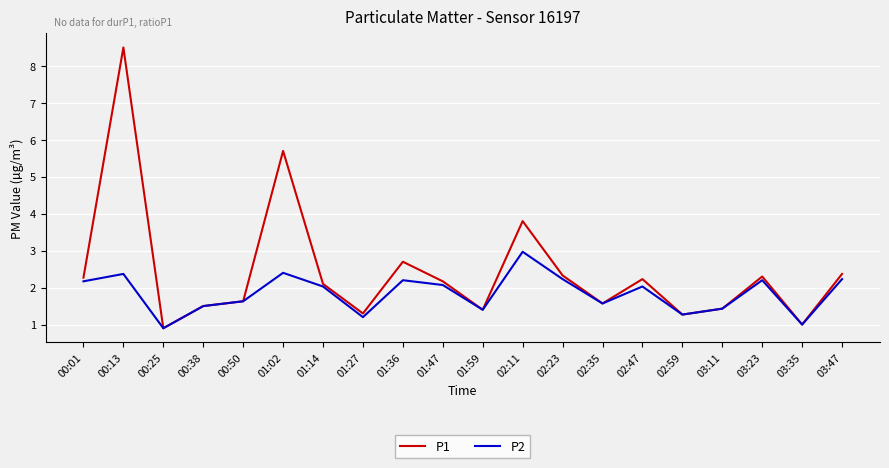

What is the minimum value for P2?

0.9